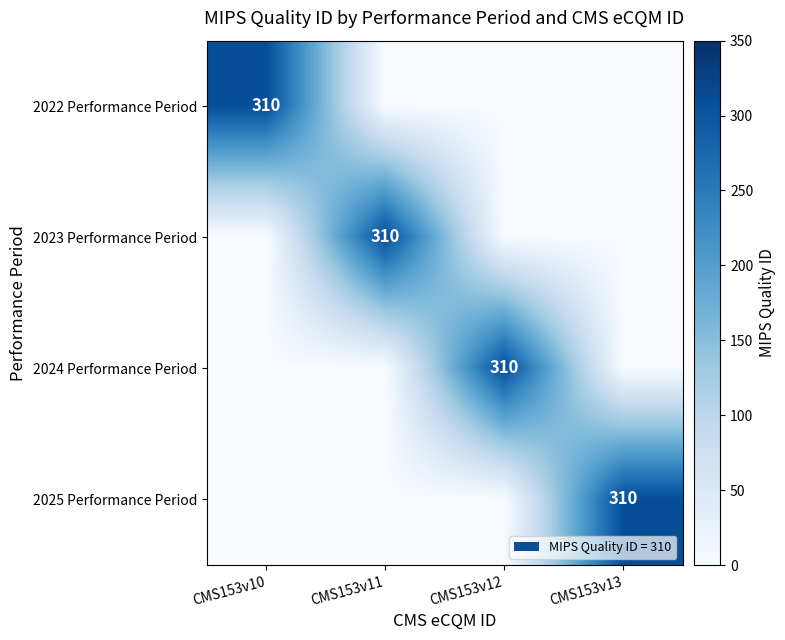

Is it true that 2025 Performance Period equals 310 at CMS153v13?

True